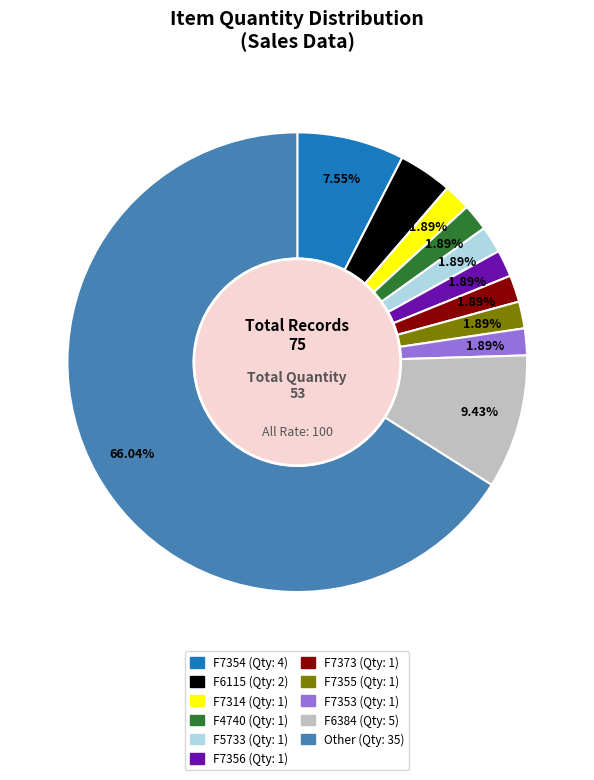

Does any single category account for the majority?

Yes